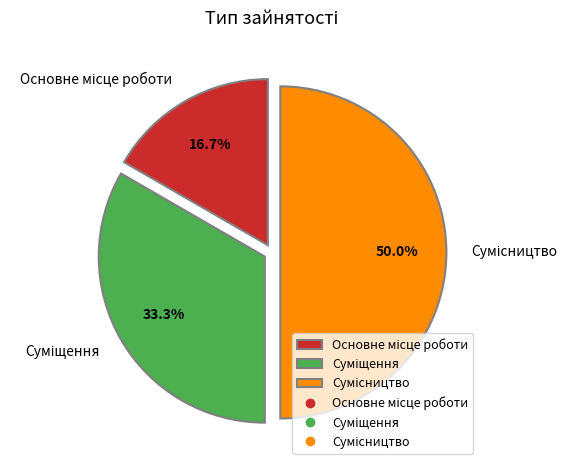

What percentage is the Основне місце роботи slice, to the nearest percent?

17%